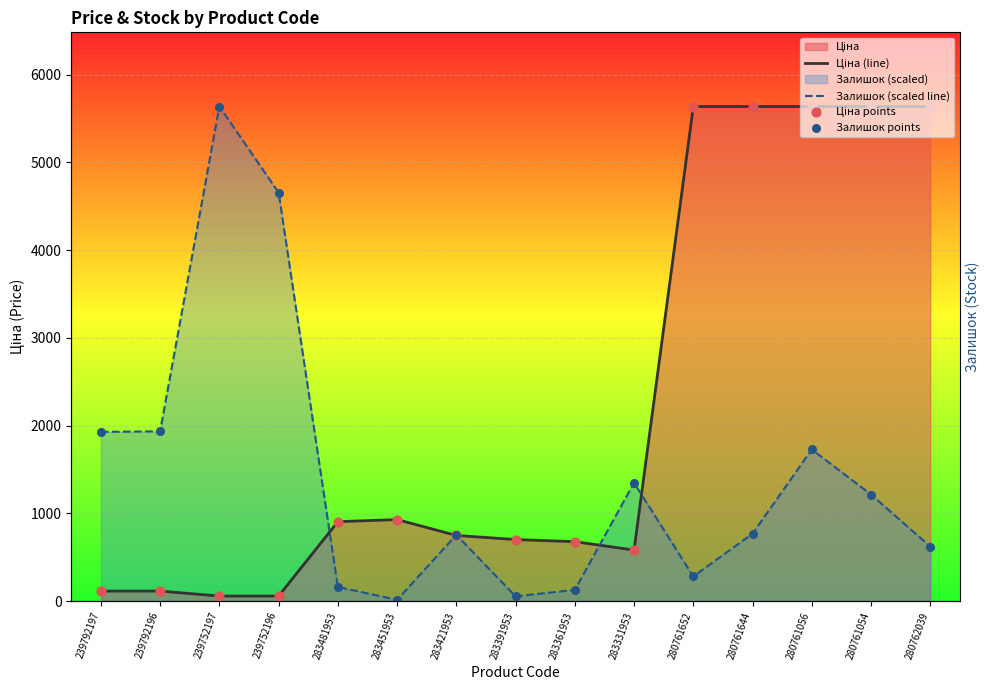

What is the total value across all series at 239752197?

11385.3